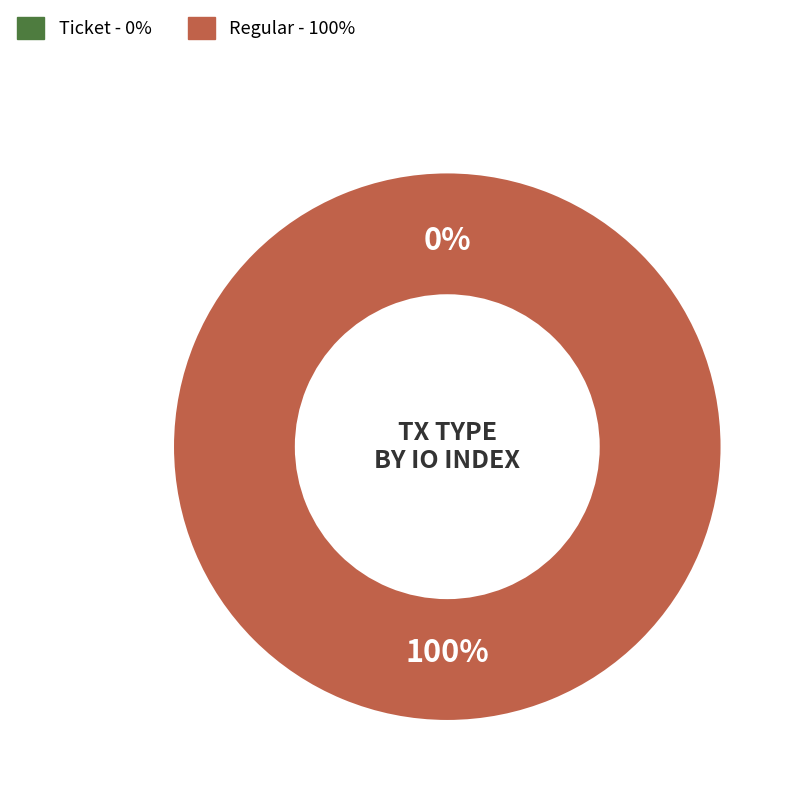

Which slice is the largest?

Regular (io_index=57)